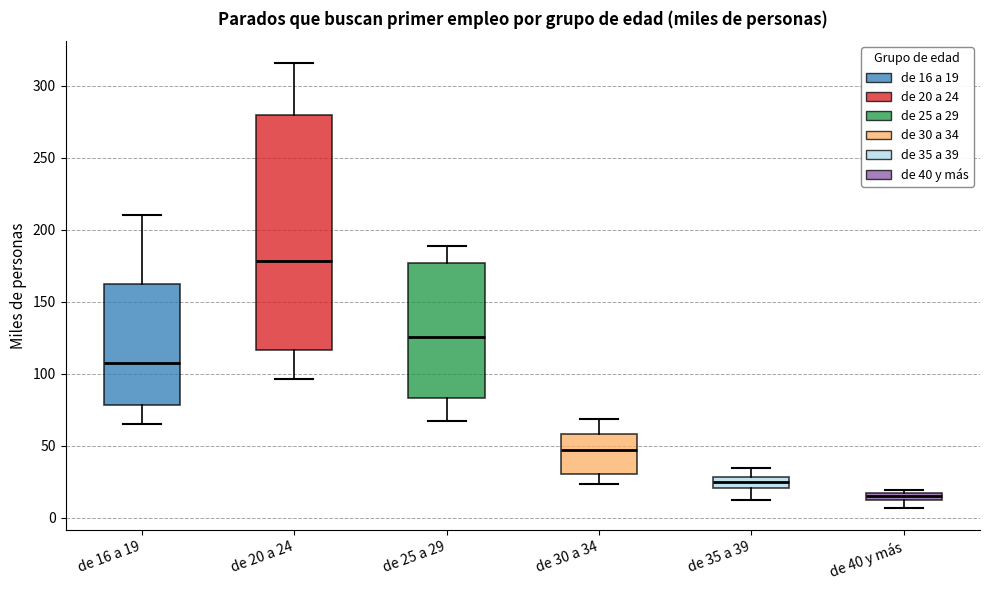

Which box is the tallest, from its lower edge to its upper edge?

de 20 a 24